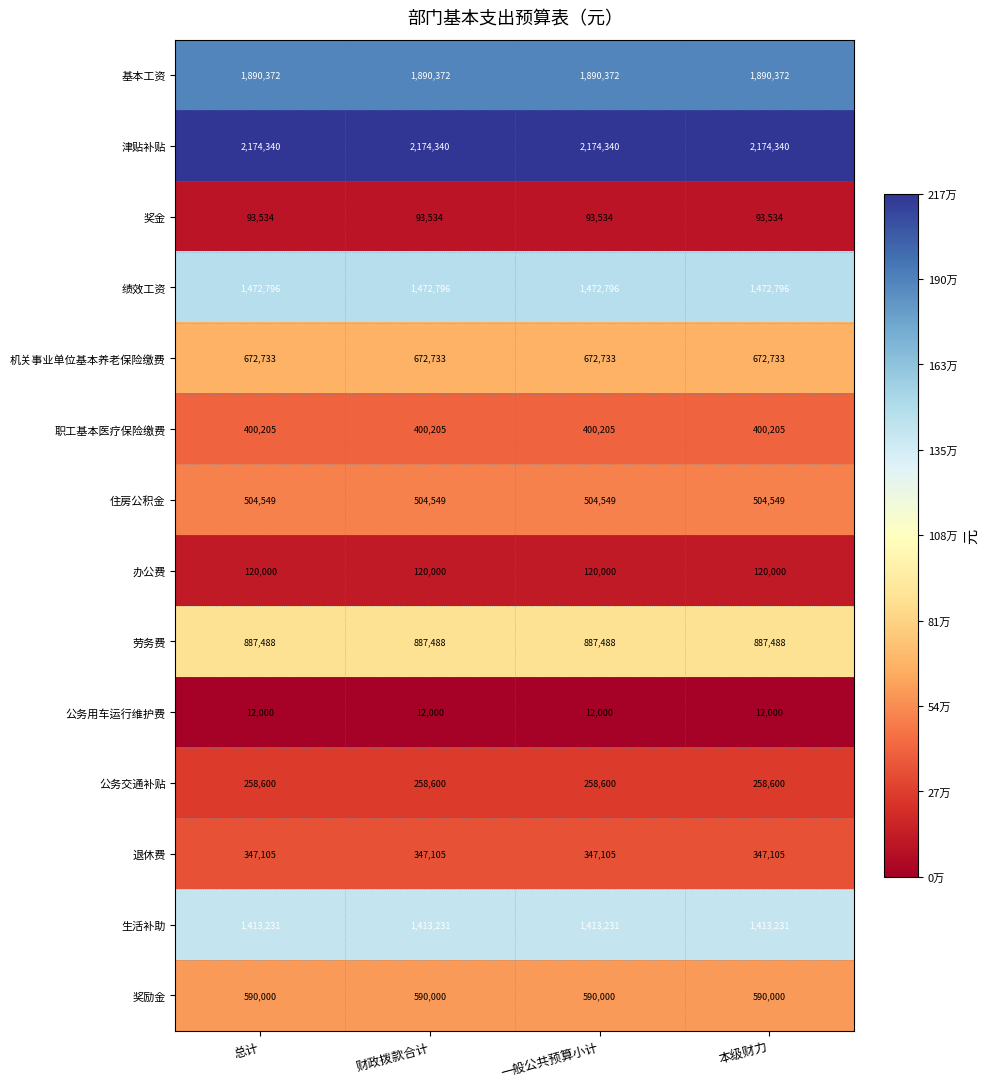

Rank the series by their maximum value, from highest to lowest.

津贴补贴, 基本工资, 绩效工资, 生活补助, 劳务费, 机关事业单位基本养老保险缴费, 奖励金, 住房公积金, 职工基本医疗保险缴费, 退休费, 公务交通补贴, 办公费, 奖金, 公务用车运行维护费